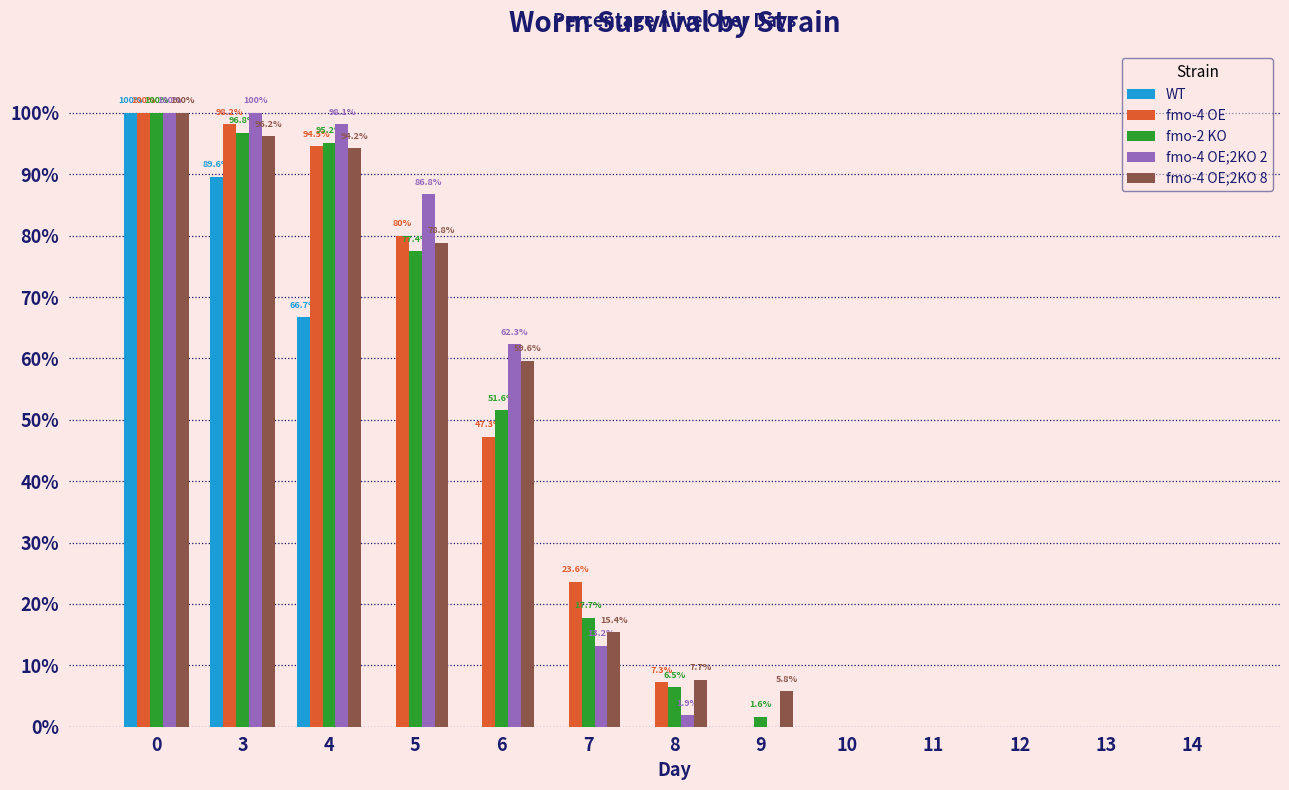

What is the sum of the WT values at 8 and 0?

100.0